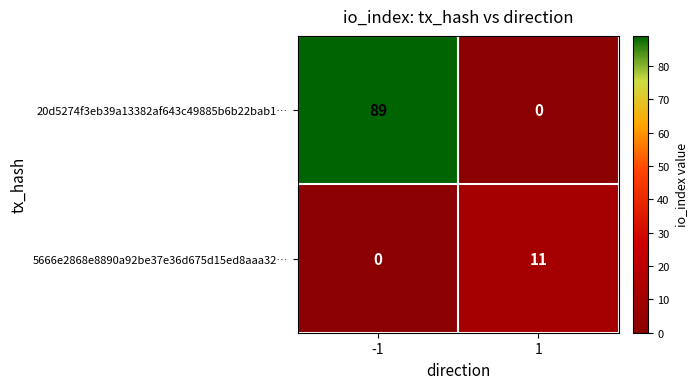

What is the greatest value displayed?

89